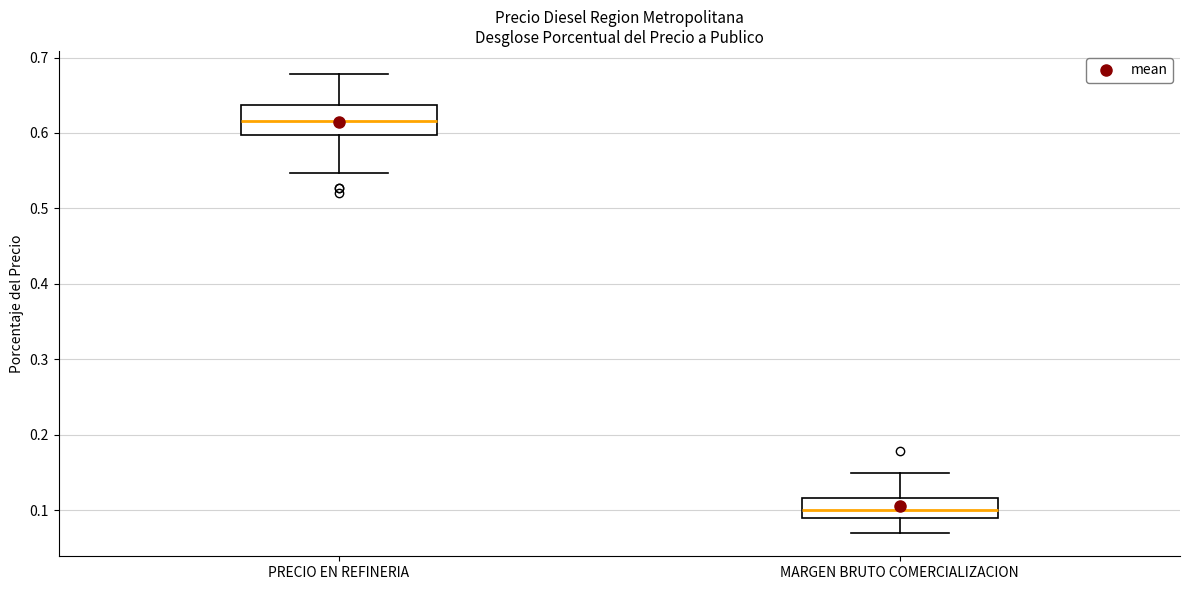

Reading left to right, transcribe this box plot: for each box, give where its median line is, the range the box spans, and where its two whiskers end, as read against the y-axis. The values are not printed on the chart, so give them approximately, as read against the axis.

PRECIO EN REFINERIA: median 0.62, box 0.60 to 0.64, whiskers 0.55 to 0.68
MARGEN BRUTO COMERCIALIZACION: median 0.10, box 0.09 to 0.12, whiskers 0.07 to 0.15